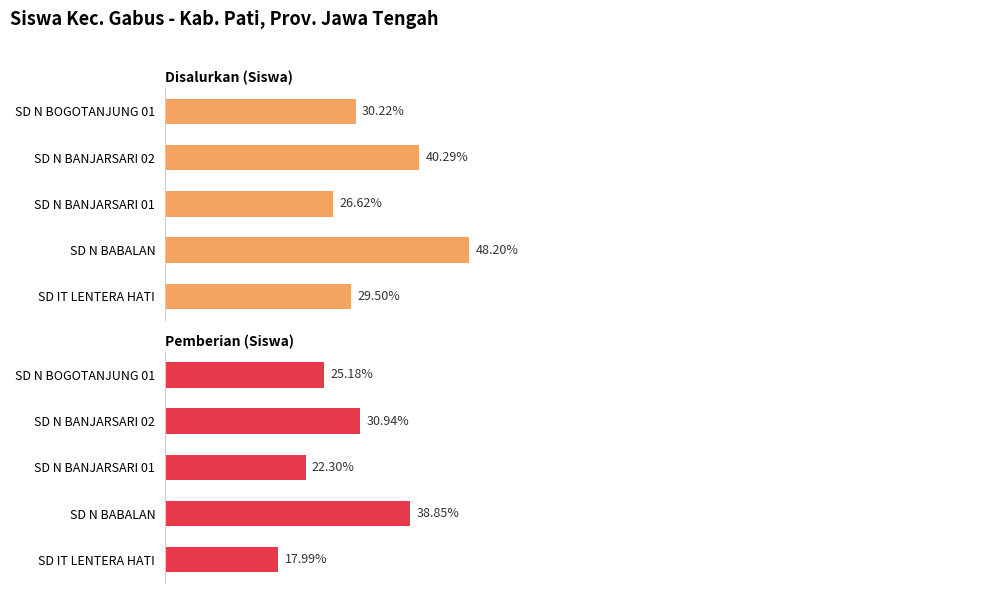

What are all the series names shown in the legend?

Disalurkan (Siswa), Pemberian (Siswa)